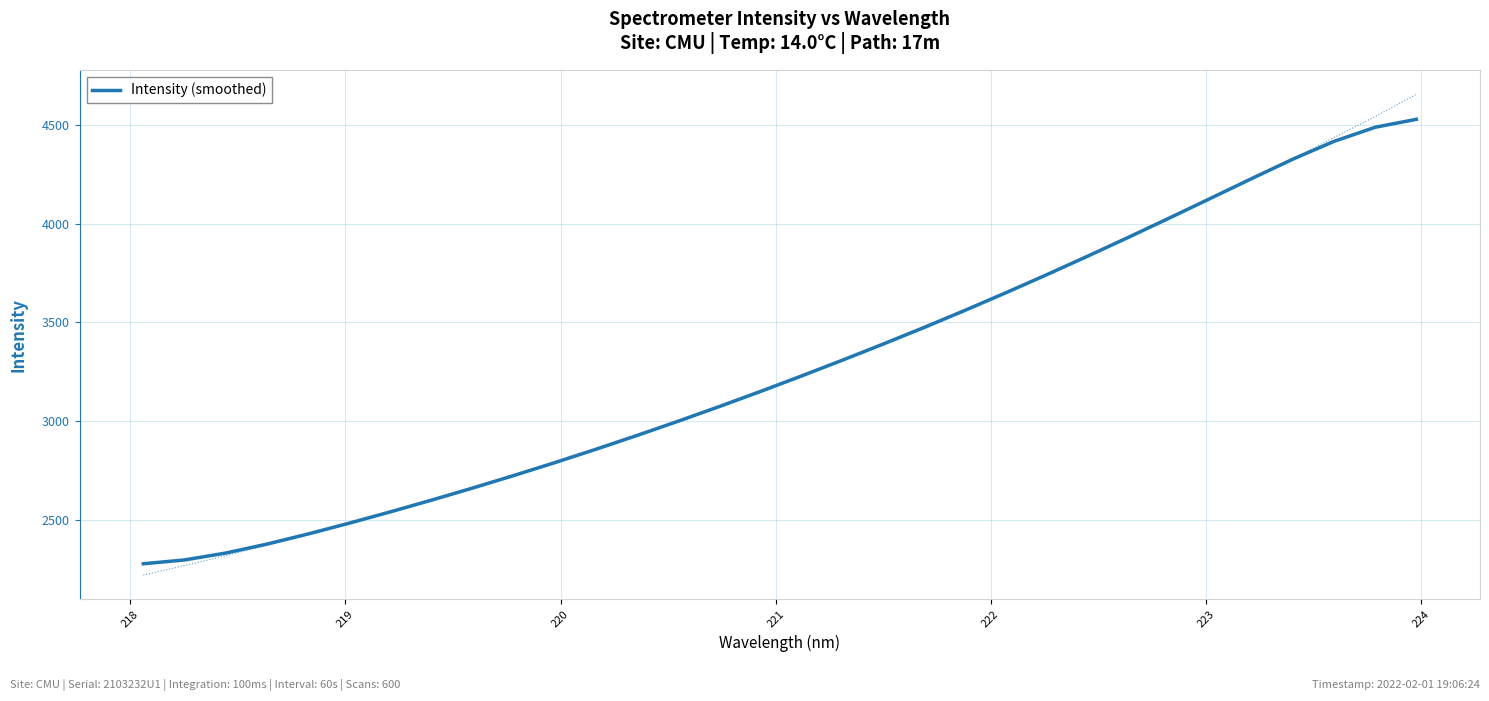

What is the lowest value of the Intensity (smoothed) series?

2280.2